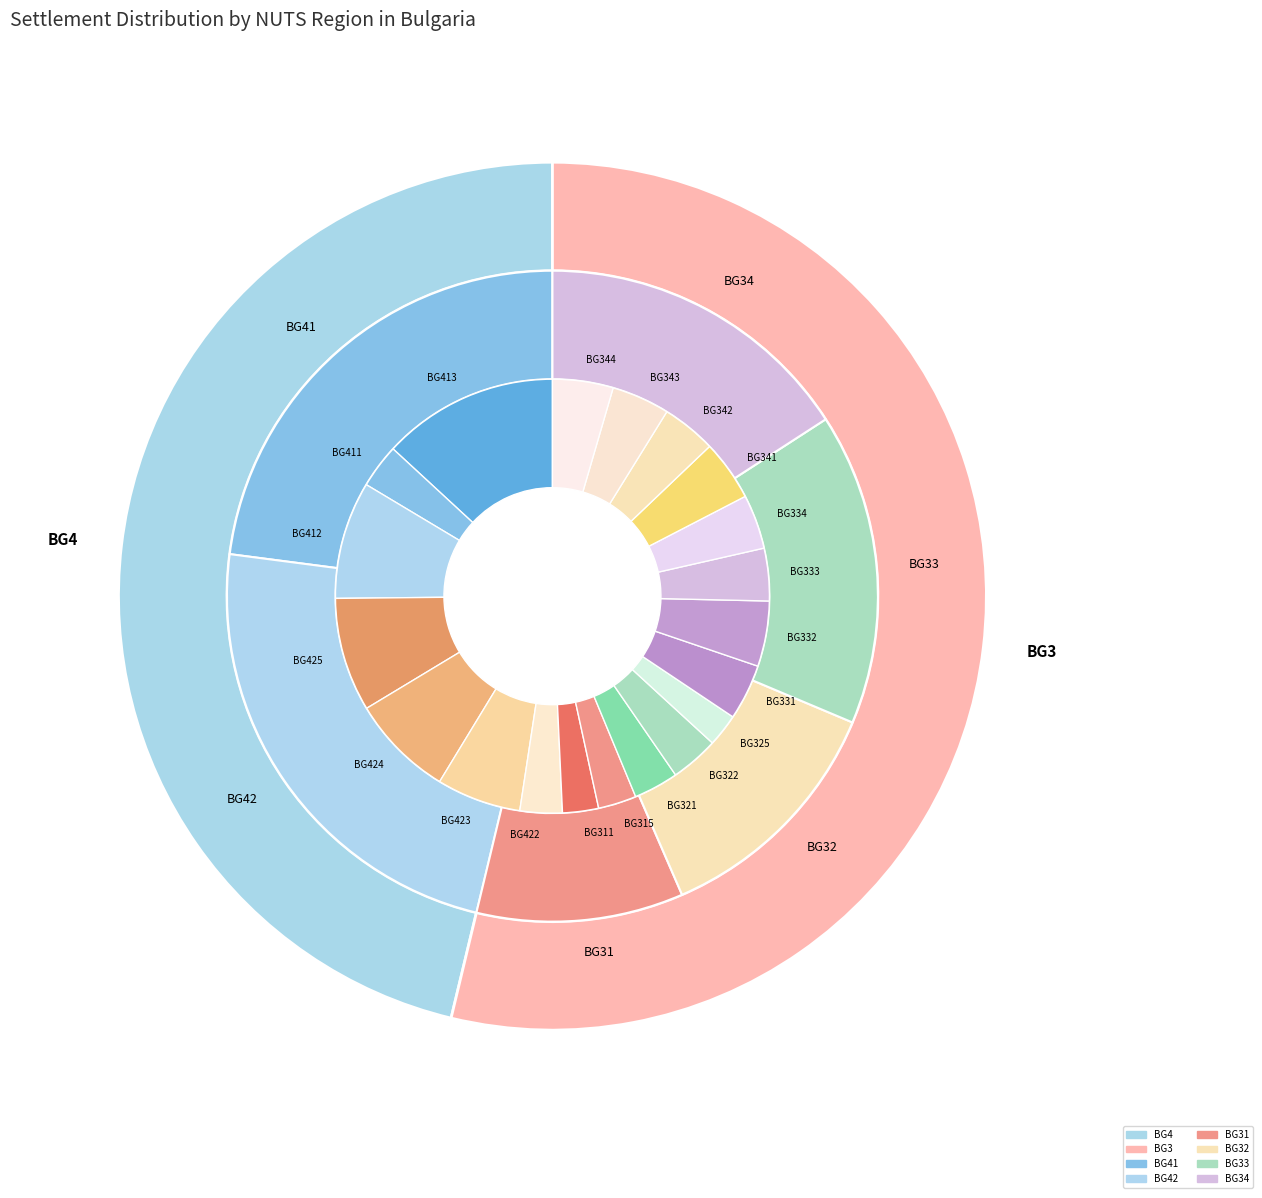

To the nearest percent, what is the average slice percentage?

4%